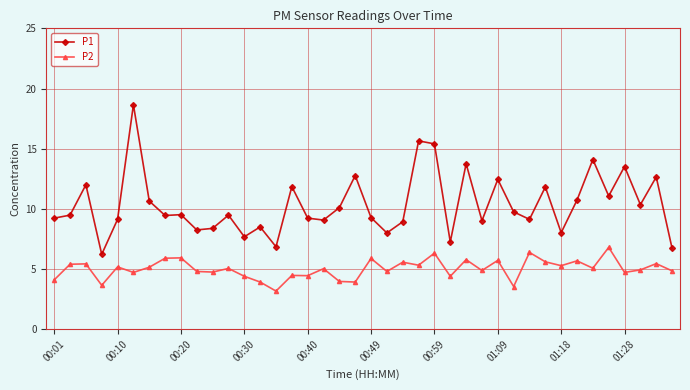

True or false: P2 has more than 1 points higher than both neighbors.

True